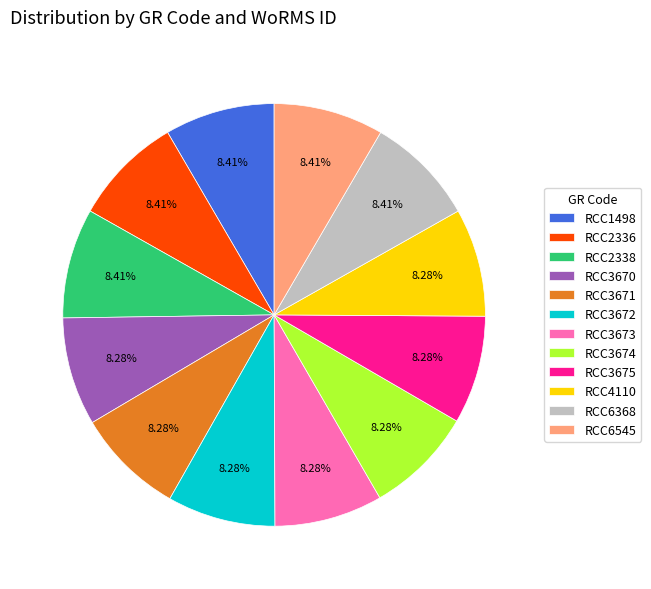

What is the ratio of the value at RCC3673 to the value at RCC3674?

1.0